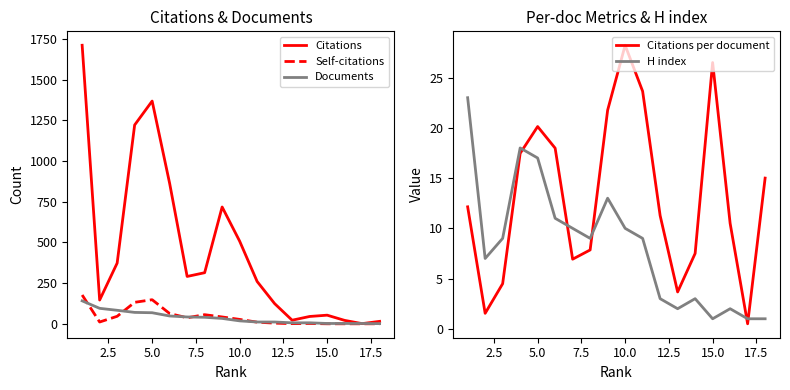

What is the maximum value for Citations?

1712